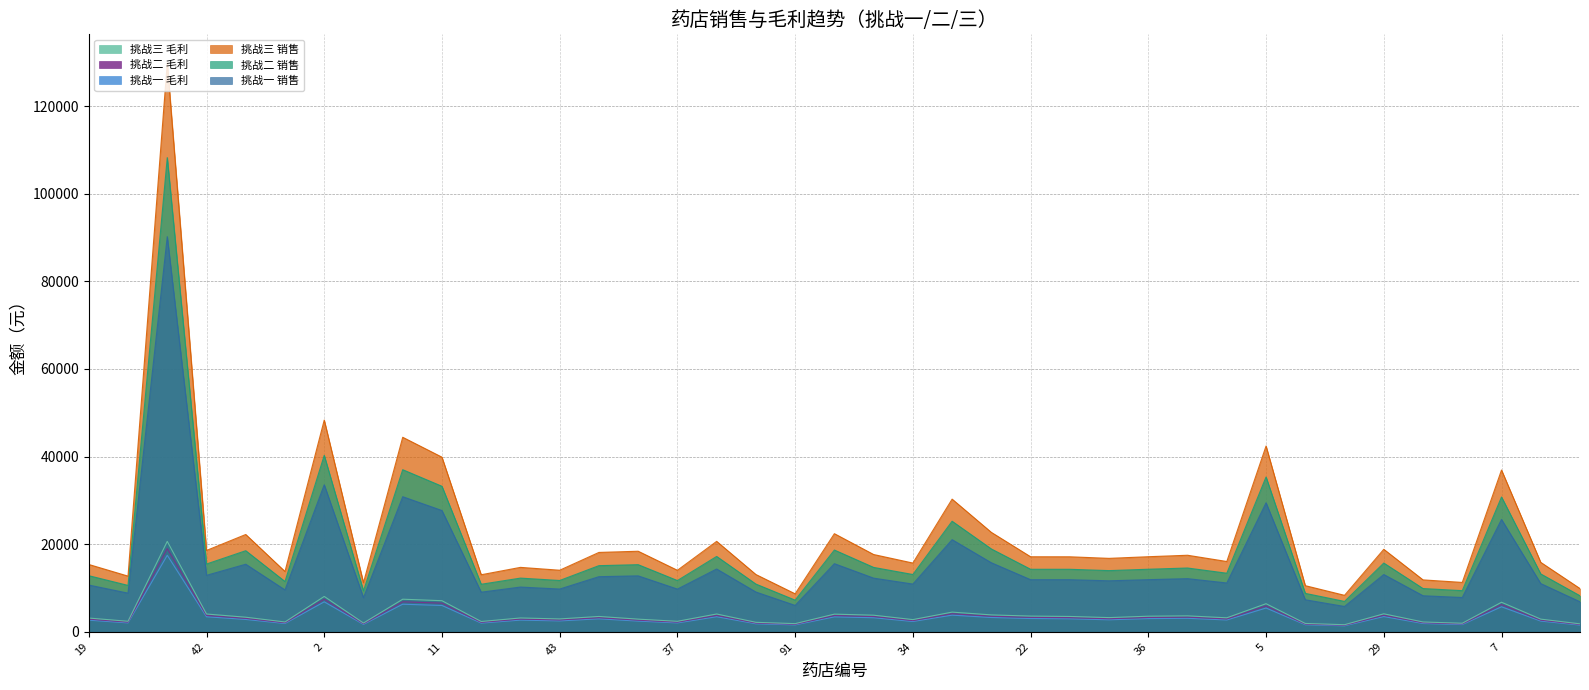

True or false: 挑战二 销售 and 挑战二 毛利 intersect in this chart.

False